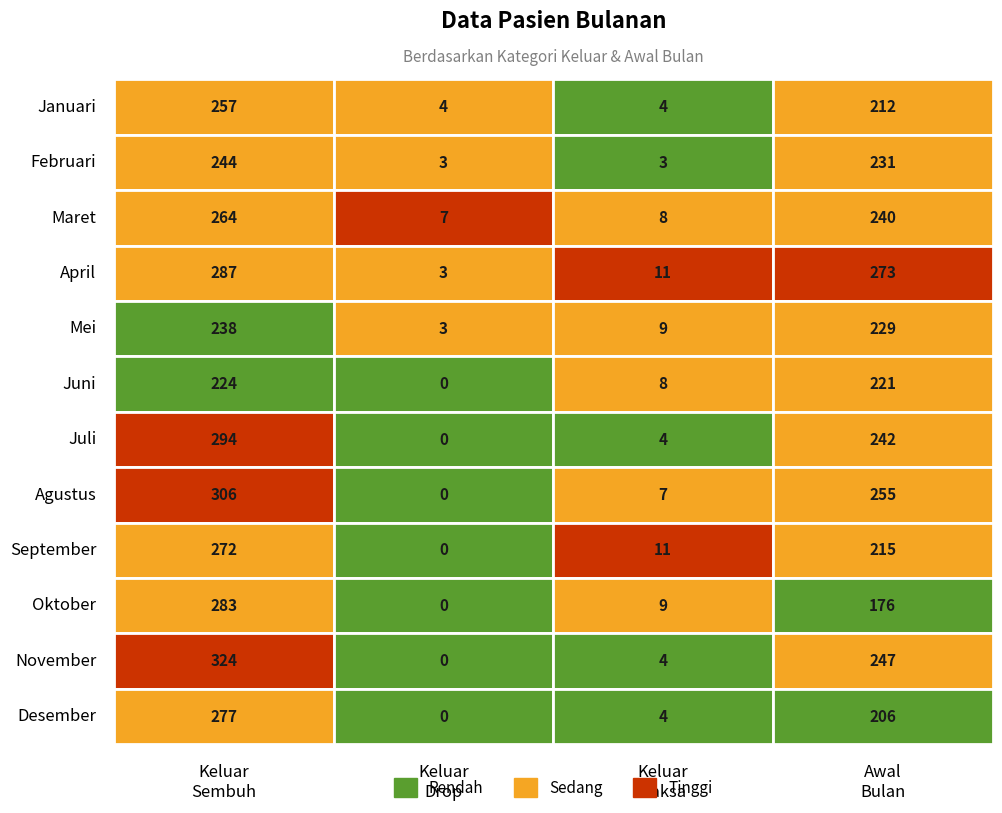

What is the sum of all Pasien_Keluar_Sembuh values?

3270